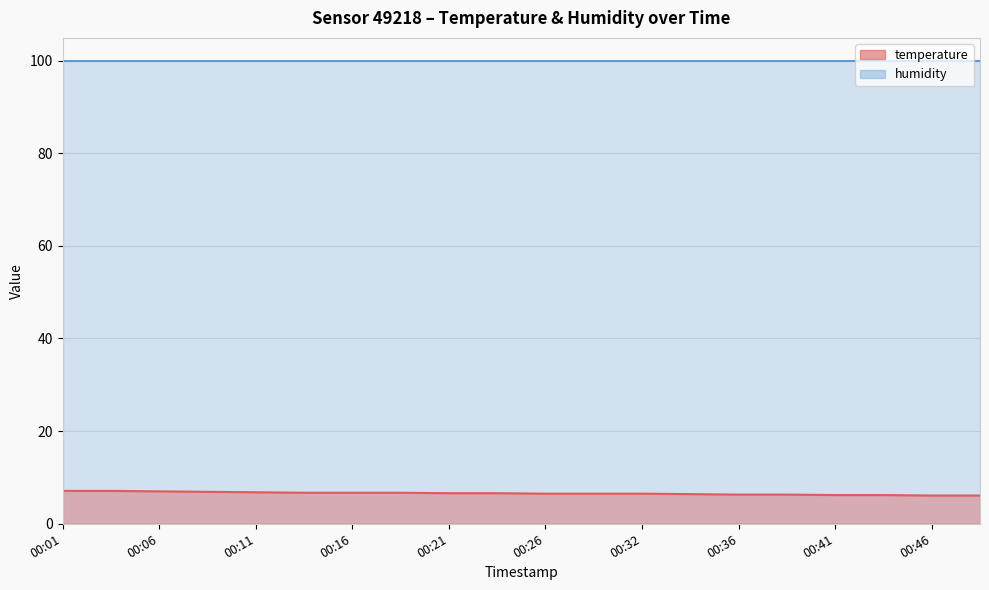

True or false: the data shows 8.5 at 00:26.

False